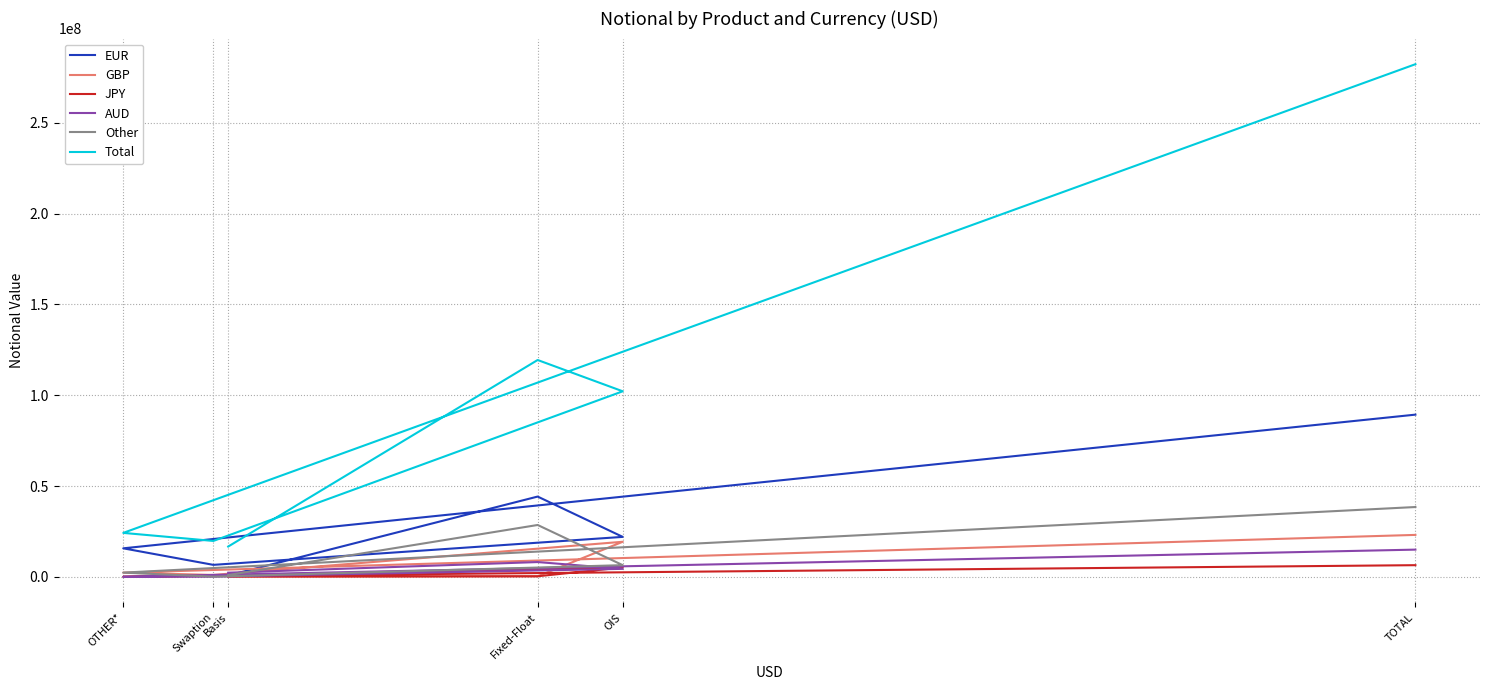

Which series has the widest spread of values?

Total